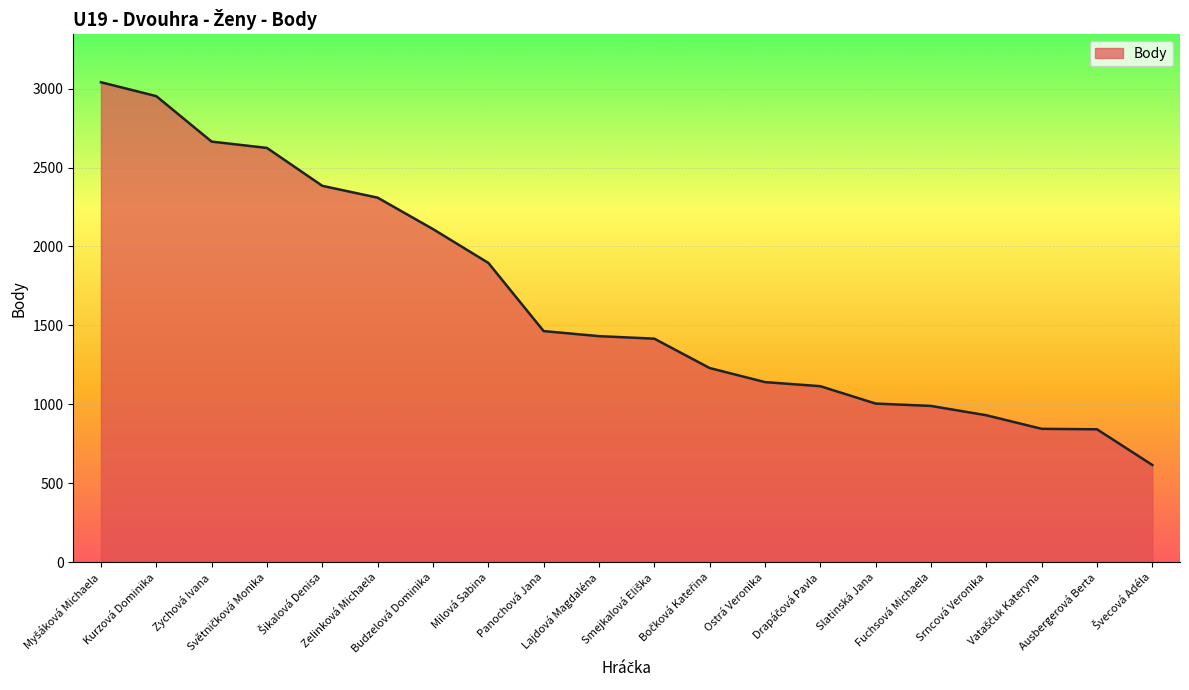

What is the greatest value displayed?

3040